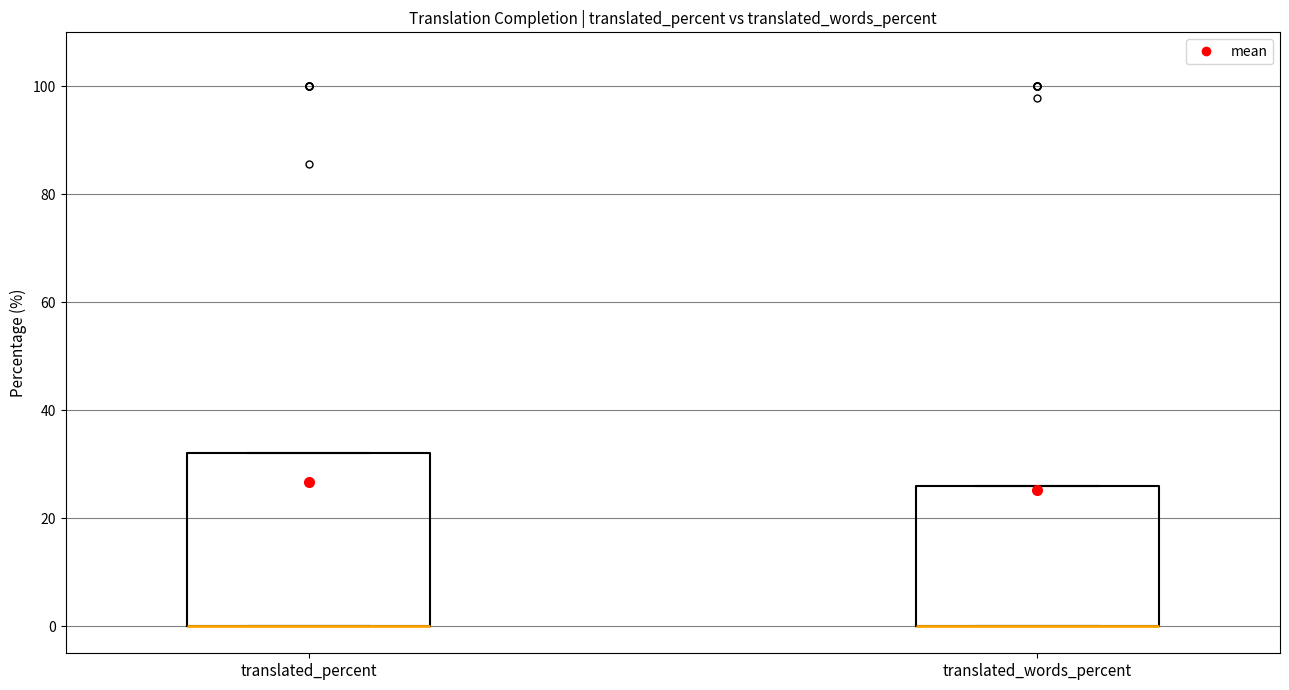

Where is the lower edge of the box for translated_percent on the y-axis? The values are not printed on the chart, so give them approximately, as read against the axis.

0